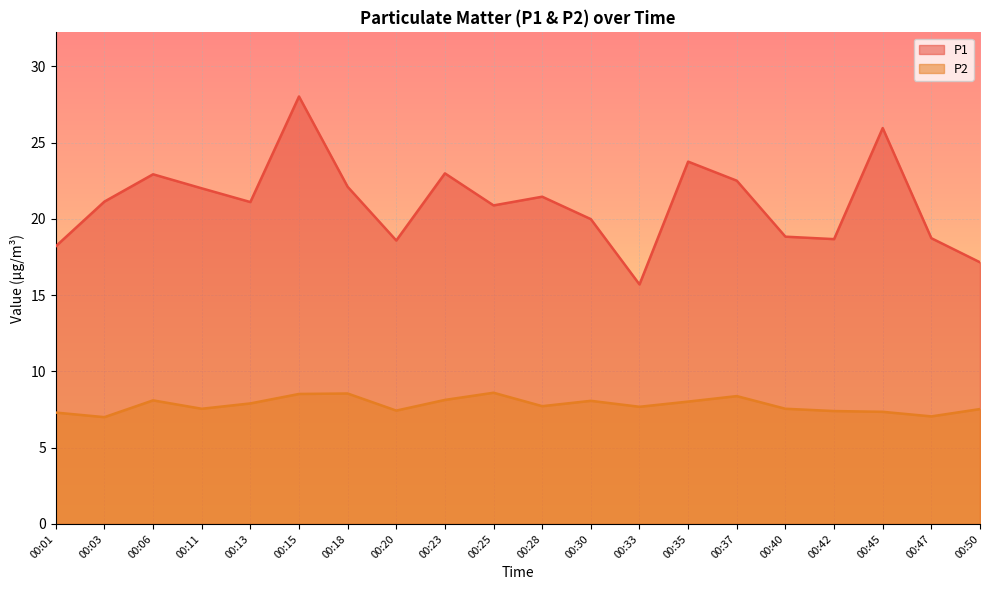

What is the value of the P2 point at the 17th from the left?

7.4